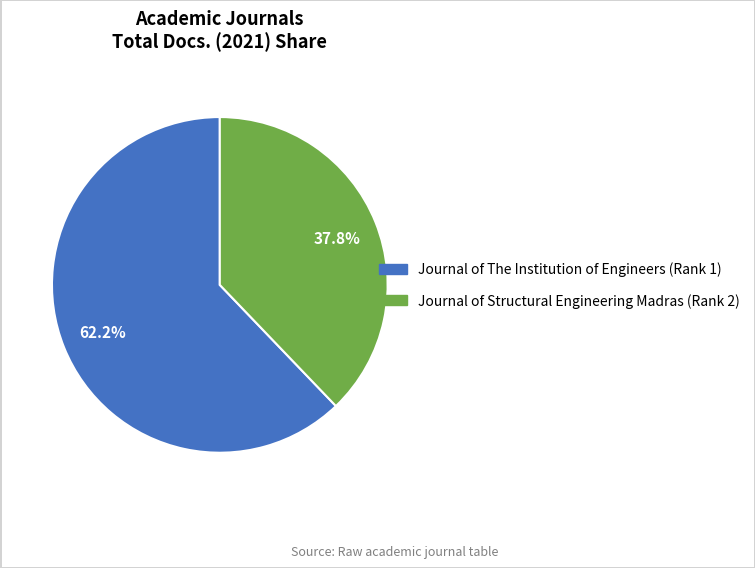

To the nearest percent, what percentage of the pie is Journal of The Institution of Engineers (Rank 1)?

62%